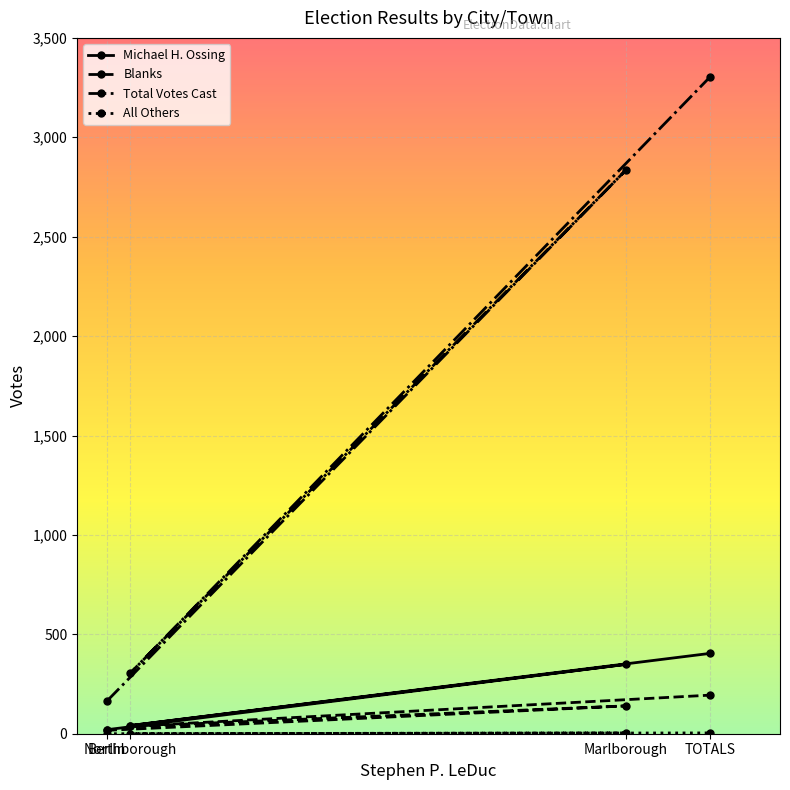

Is it true that Total Votes Cast equals 304 at Northborough?

True